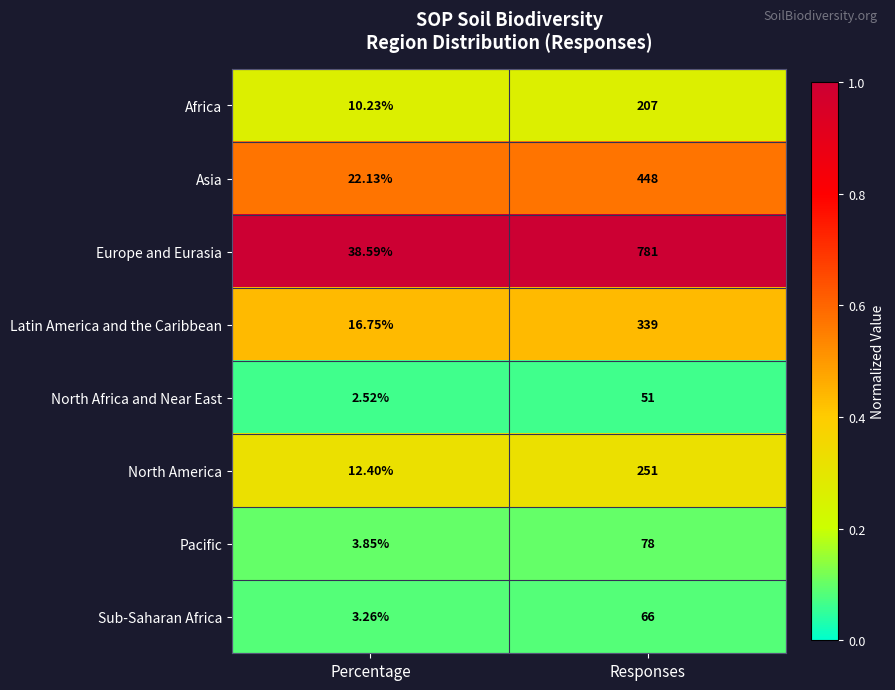

Which category has the highest value across all series?

Responses